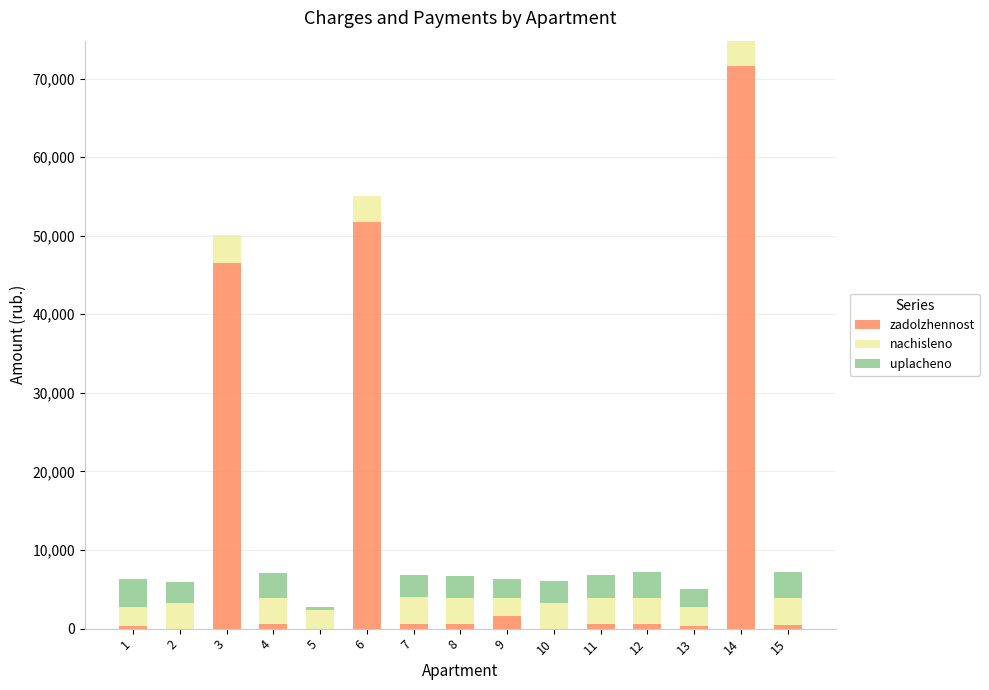

Are the bars grouped side by side (vs. stacked)?

No